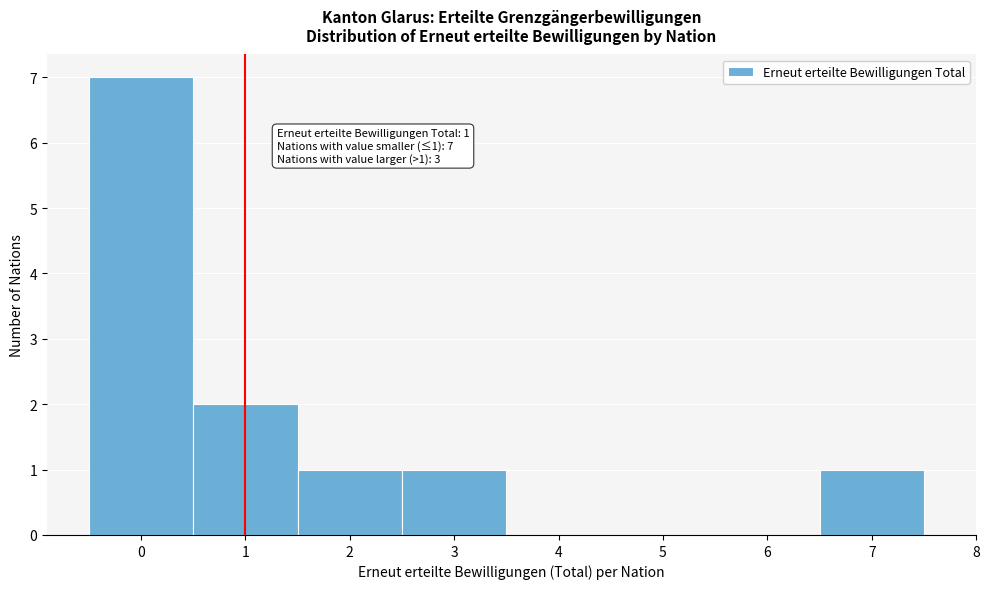

Over which range of the x-axis is the bar tallest?

-0.5 to 0.5